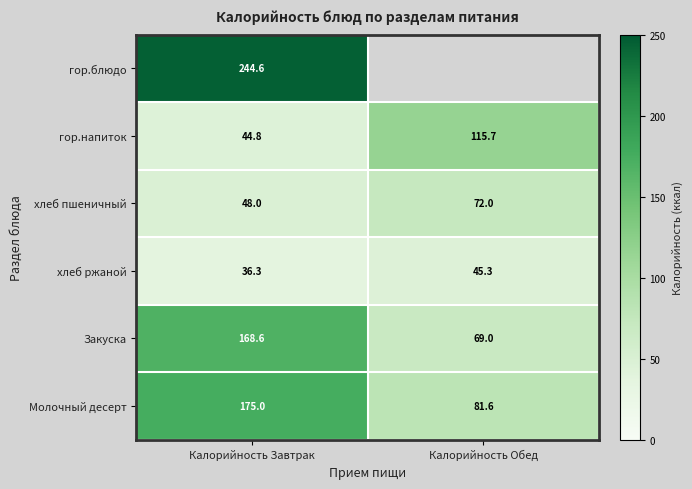

Which category has the highest value across all series?

Калорийность Завтрак